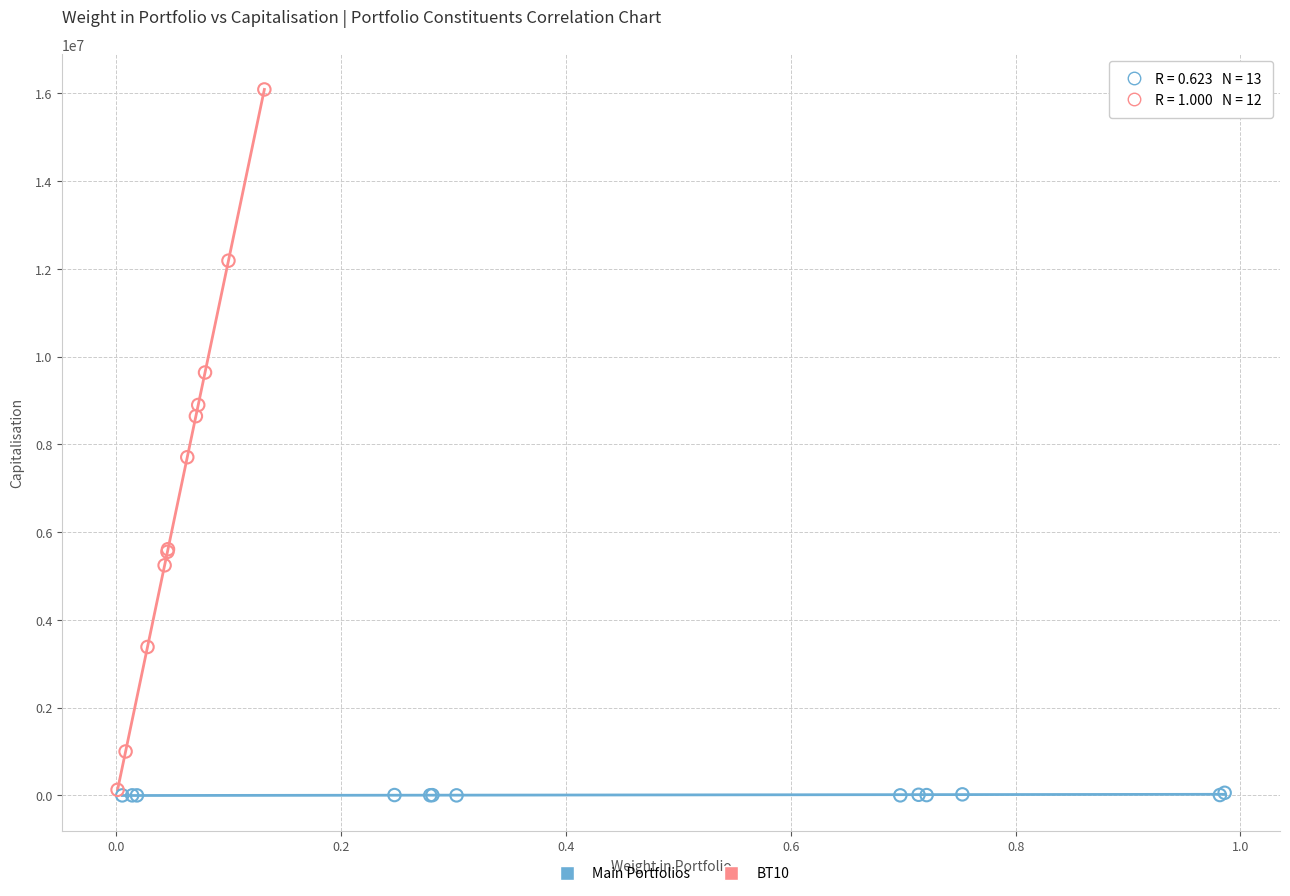

Which series has the largest Y range (max minus min)?

BT10